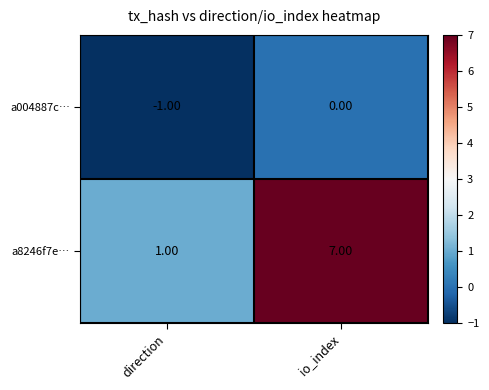

Which series has the largest range (max minus min)?

a8246f7e…